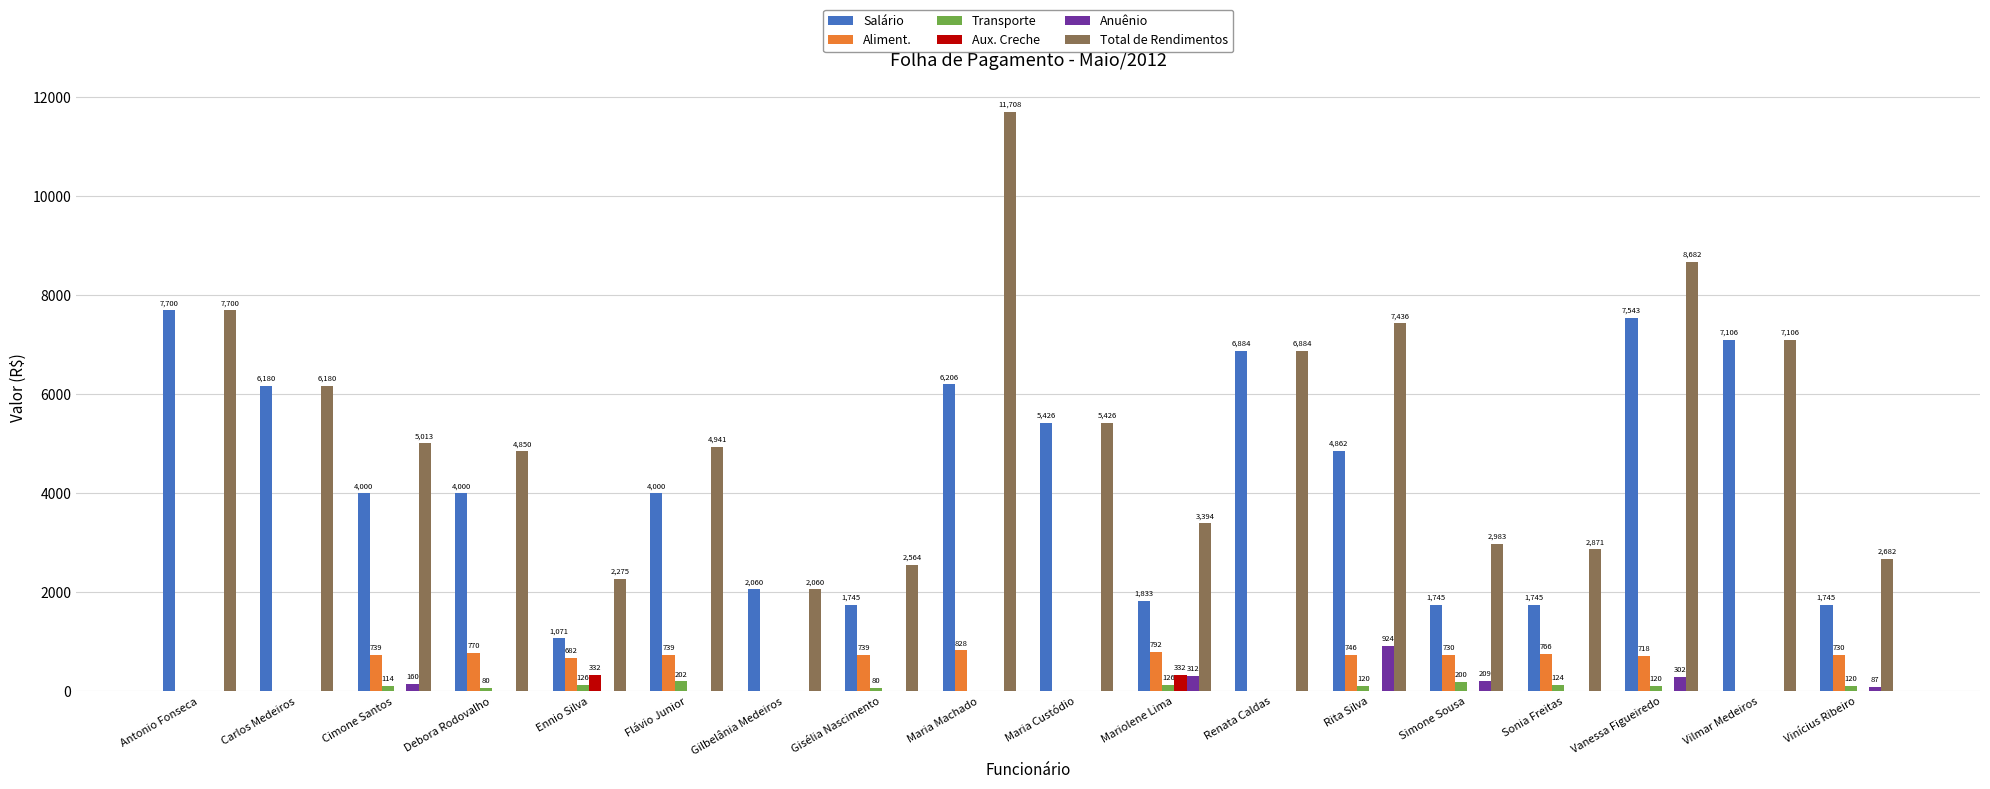

Is the value of Total de Rendimentos at Debora Rodovalho greater than the value of Aliment. at Gisélia Nascimento?

Yes